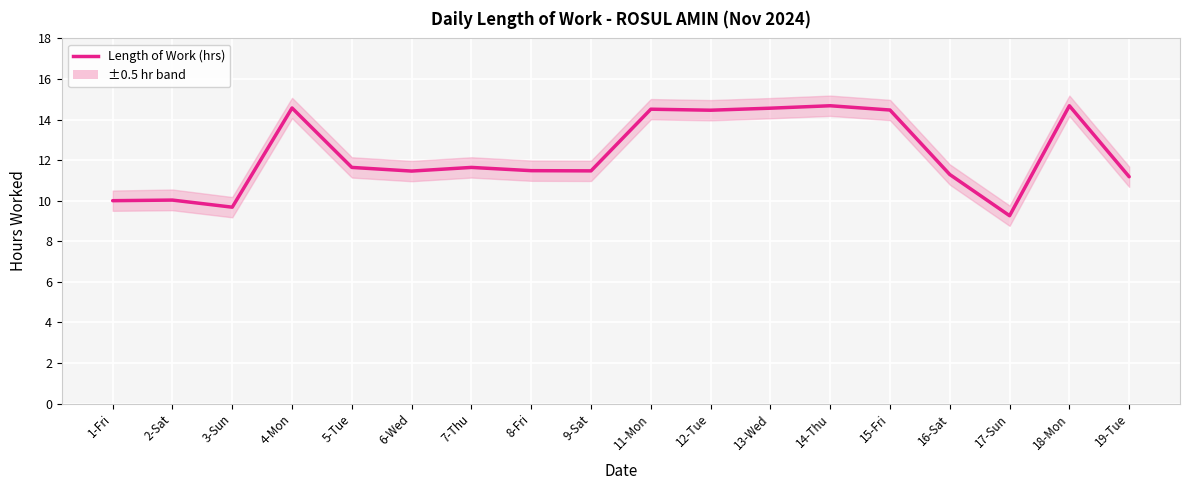

How many points are higher than both their immediate neighbors (excluding endpoints)?

6